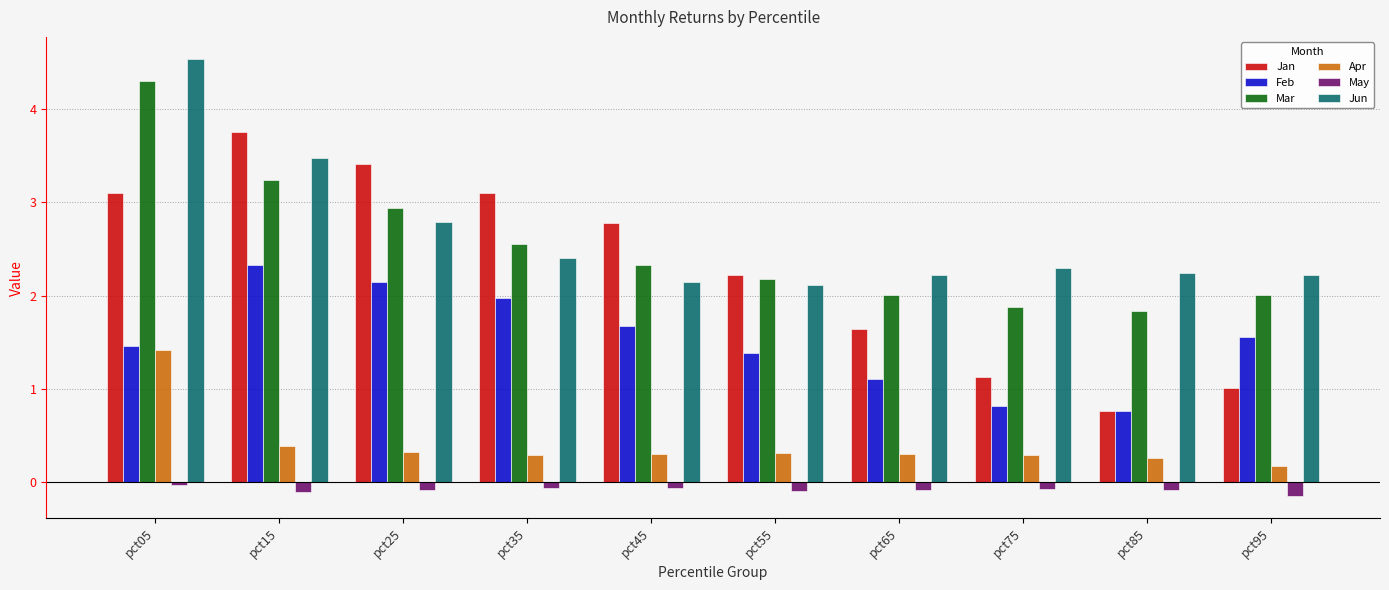

What is the value of the Mar bar at the 1st from the left?

4.3